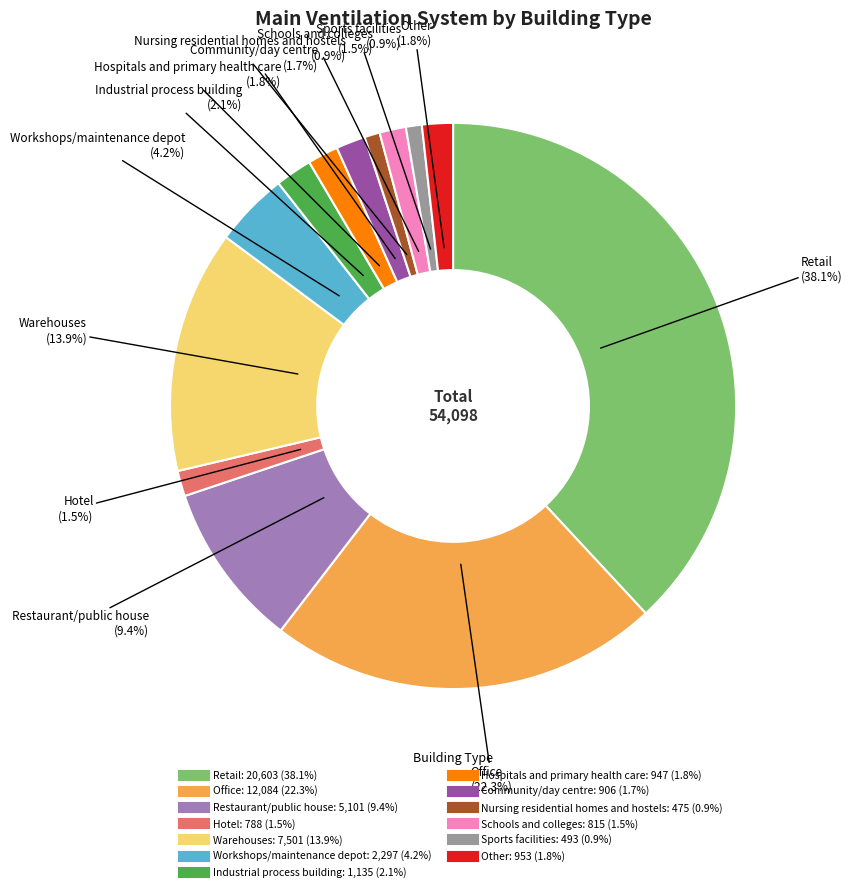

Which category has the biggest portion of the pie?

Retail